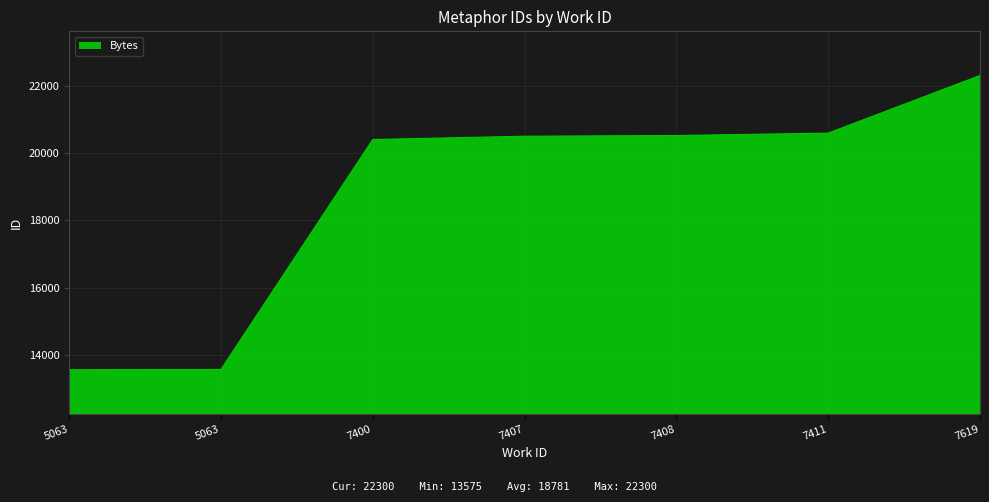

How many distinct data groups are displayed?

1